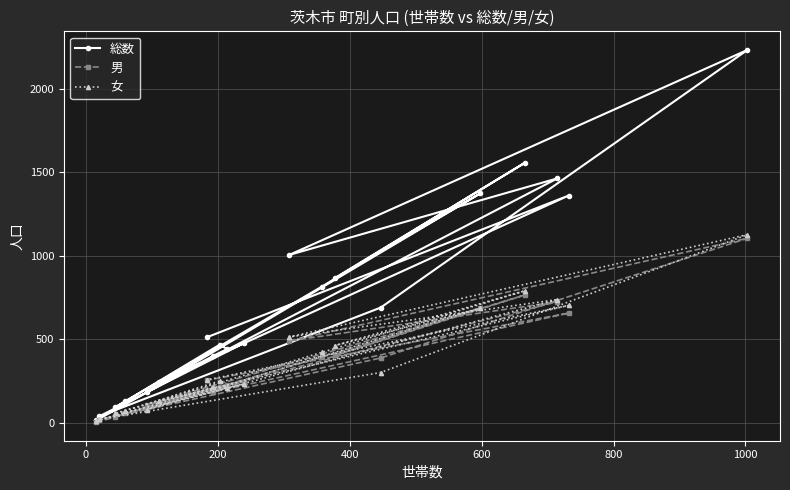

What is the highest value of the 男 series?

1106